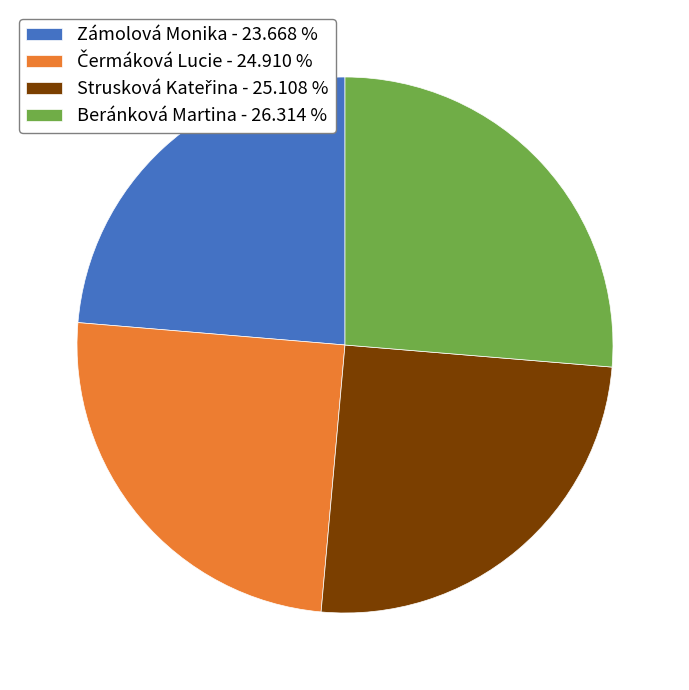

Is there a majority slice in this chart?

No